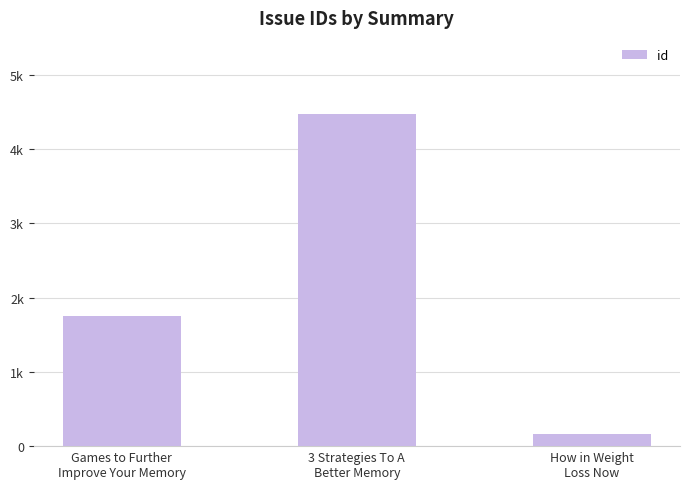

Reading right to left, list all the values displayed in this chart.

How in Weight
Loss Now=166	3 Strategies To A
Better Memory=4480	Games to Further
Improve Your Memory=1755